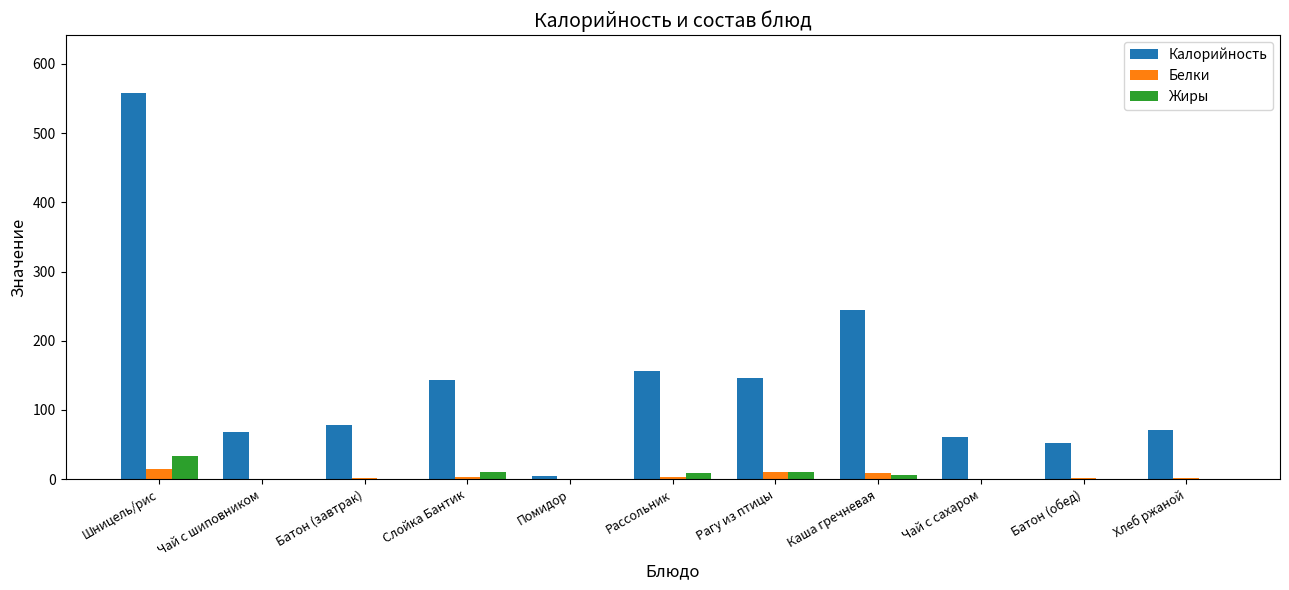

The value of Калорийность at Слойка Бантик is 193.0. True or false?

False